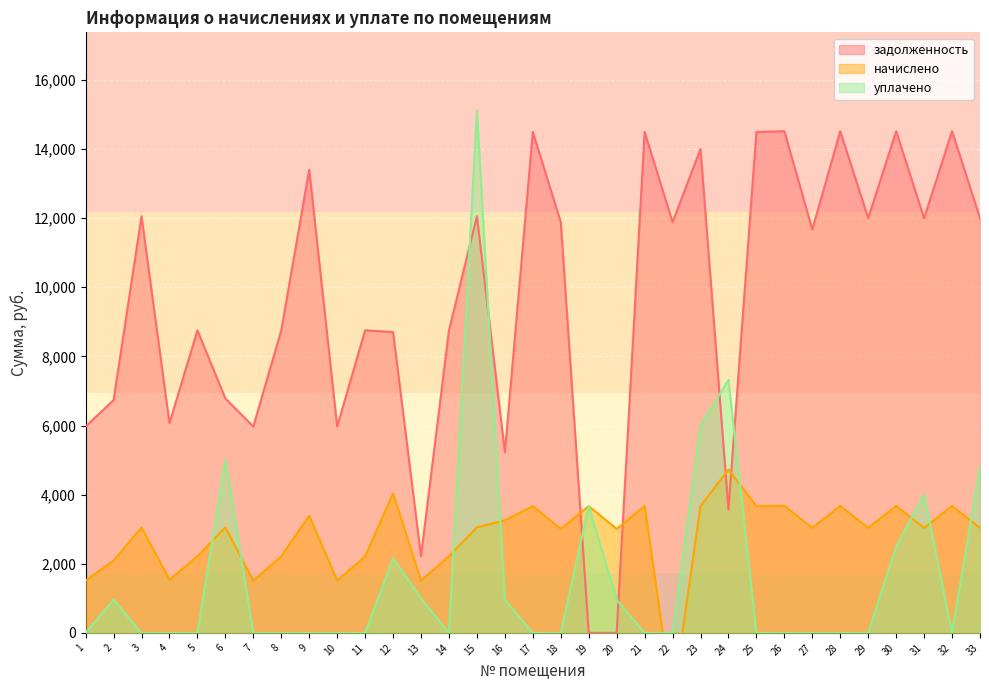

Reading left to right, list all the values displayed in this chart.

задолженность: 1=5971.2	2=6734.8	3=12057.6	4=6067.2	5=8755.2	6=6782.6	7=5971.2	8=8755.2	9=13401.6	10=5971.2	11=8755.2	12=8703.8	13=2221.2	14=8755.2	15=12057.6	16=5227.5	17=14496.0	18=11884.8	19=0.0	20=0.0	21=14496.0	22=11884.8	23=14001.0	24=3569.0	25=14496.0	26=14515.2	27=11675.0	28=14515.2	29=12000.0	30=14515.2	31=12000.0	32=14515.2	33=12000.0
начислено: 1=1511.5	2=2089.8	3=3052.1	4=1535.8	5=2216.2	6=3052.1	7=1511.5	8=2216.2	9=3392.3	10=1511.5	11=2216.2	12=4038.5	13=1511.5	14=2216.2	15=3052.1	16=3256.2	17=3669.3	18=3008.3	19=3669.3	20=3008.3	21=3669.3	22=-1972.1	23=3669.3	24=4723.2	25=3669.3	26=3674.2	27=3037.5	28=3674.2	29=3037.5	30=3674.2	31=3037.5	32=3674.2	33=3037.5
уплачено: 1=0.0	2=958.0	3=0.0	4=0.0	5=0.0	6=5000.0	7=0.0	8=0.0	9=0.0	10=0.0	11=0.0	12=2160.8	13=1000.0	14=0.0	15=15110.6	16=958.0	17=0.0	18=0.0	19=3670.0	20=957.4	21=0.0	22=0.0	23=6000.0	24=7318.9	25=0.0	26=0.0	27=0.0	28=0.0	29=0.0	30=2500.0	31=4000.0	32=0.0	33=4820.0